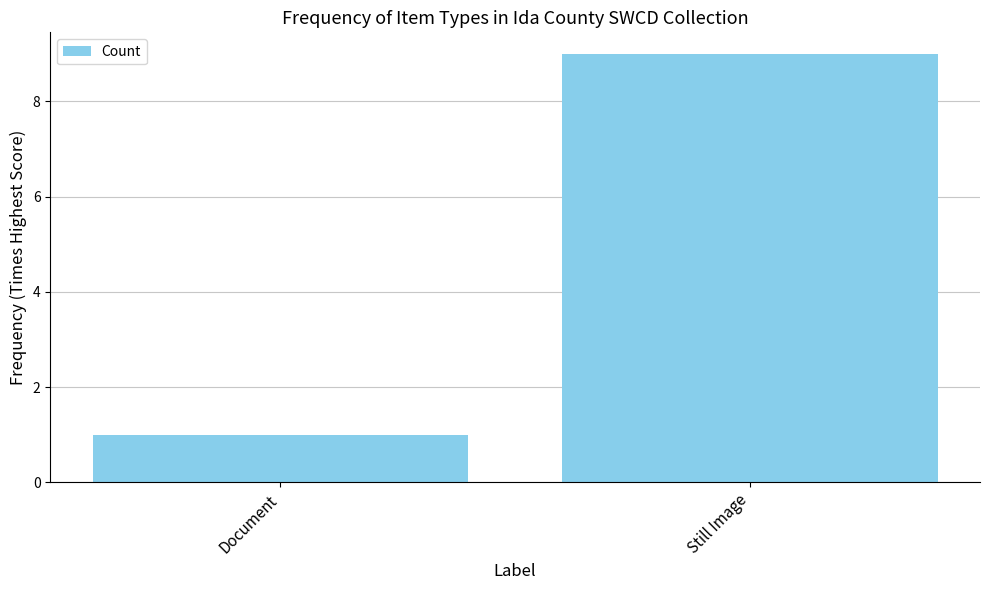

Which category has the highest value across all series?

Still Image